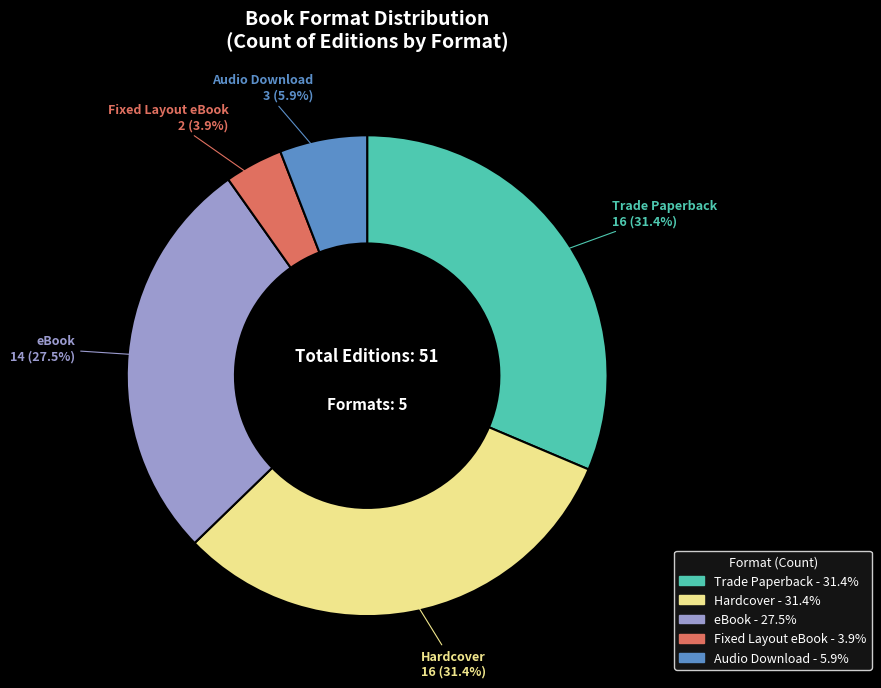

Which slice is the smallest?

Fixed Layout eBook